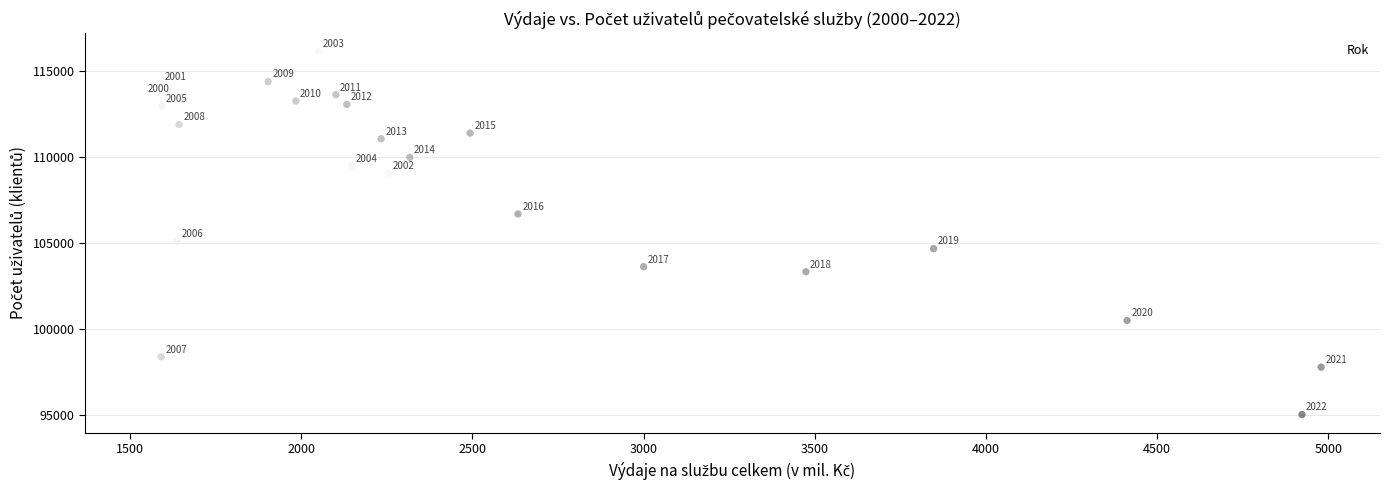

What Y value in the scatter plot is closest to 105569?

105088